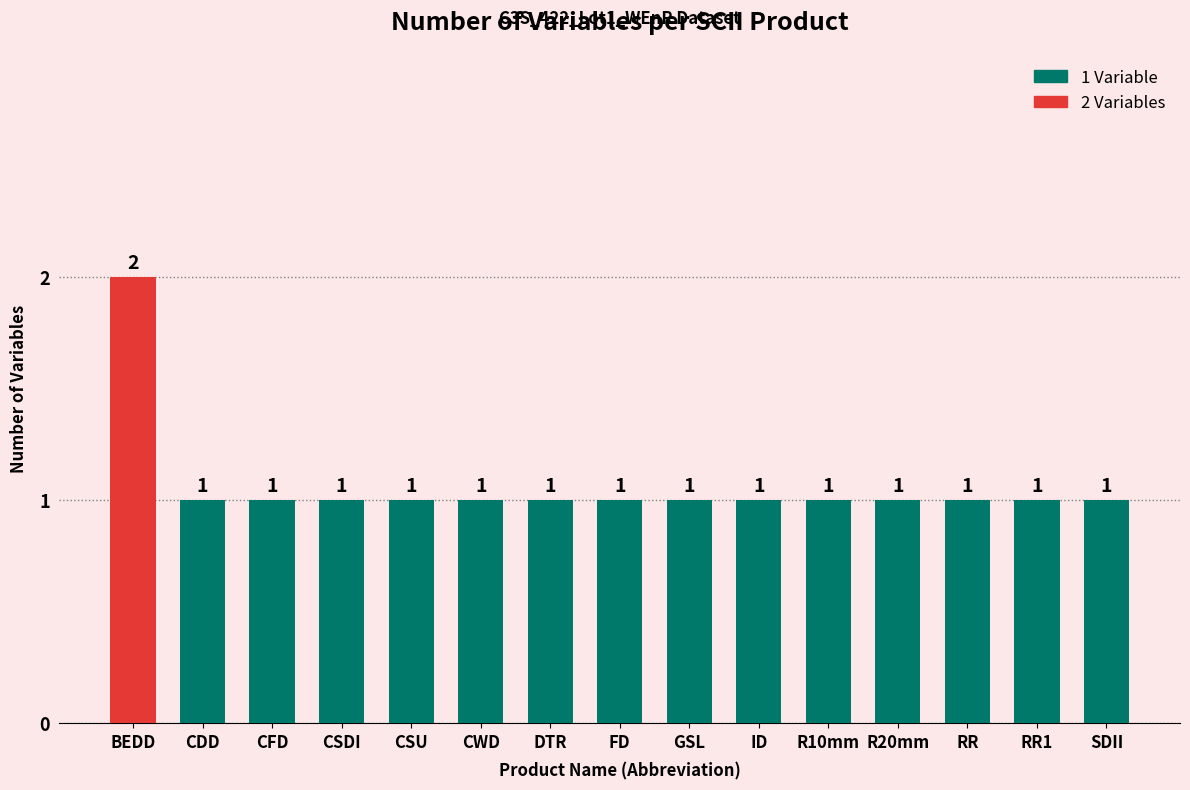

What is the sum of all values?

16